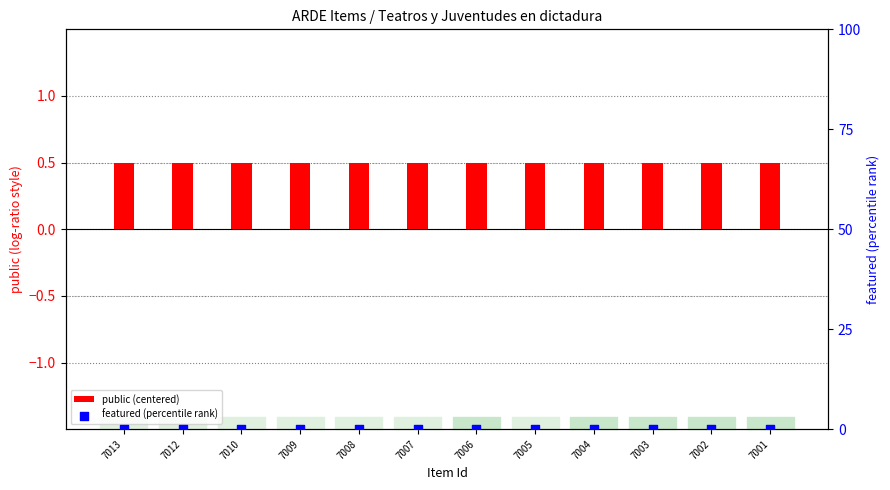

What are all the series names shown in the legend?

public (centered), featured (percentile rank)